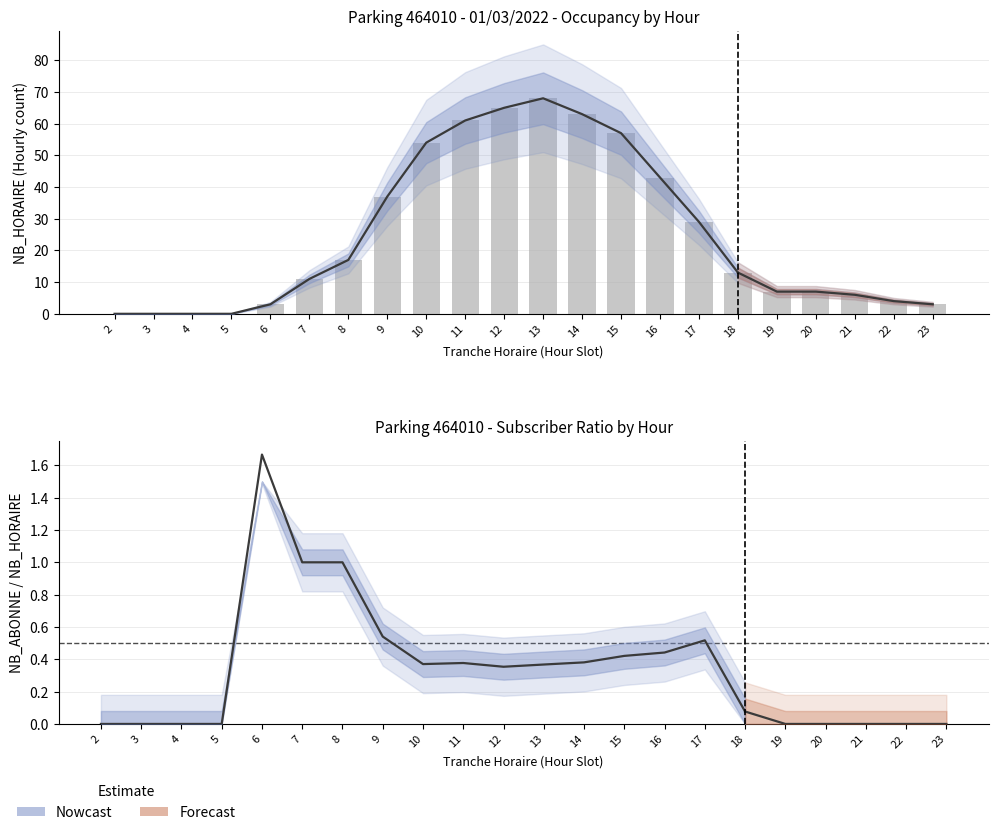

What is the sum of all values?

548